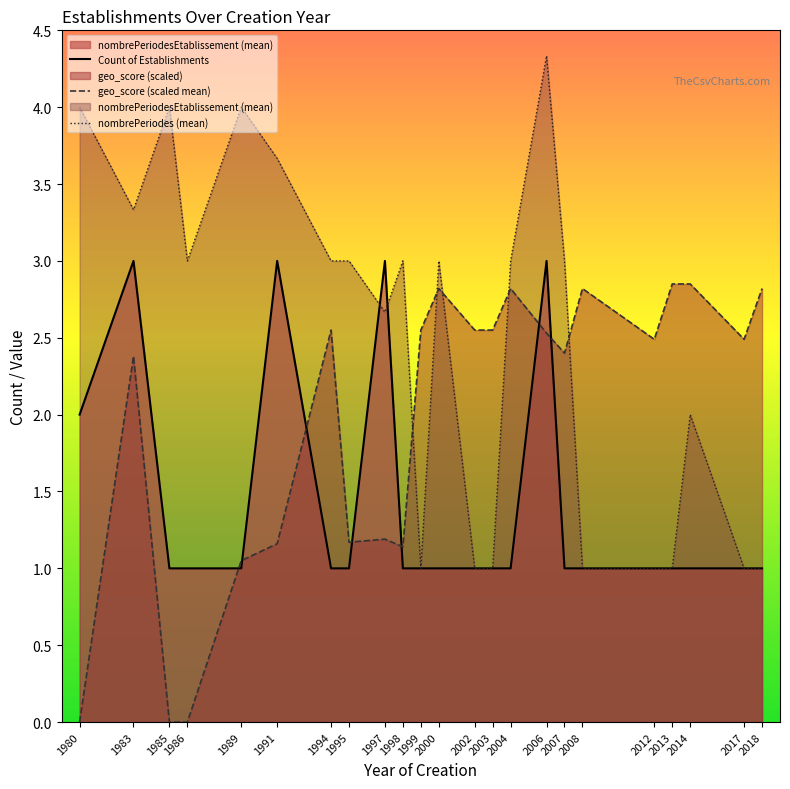

What is the approximate value of Count of Establishments at 1991?

3.0